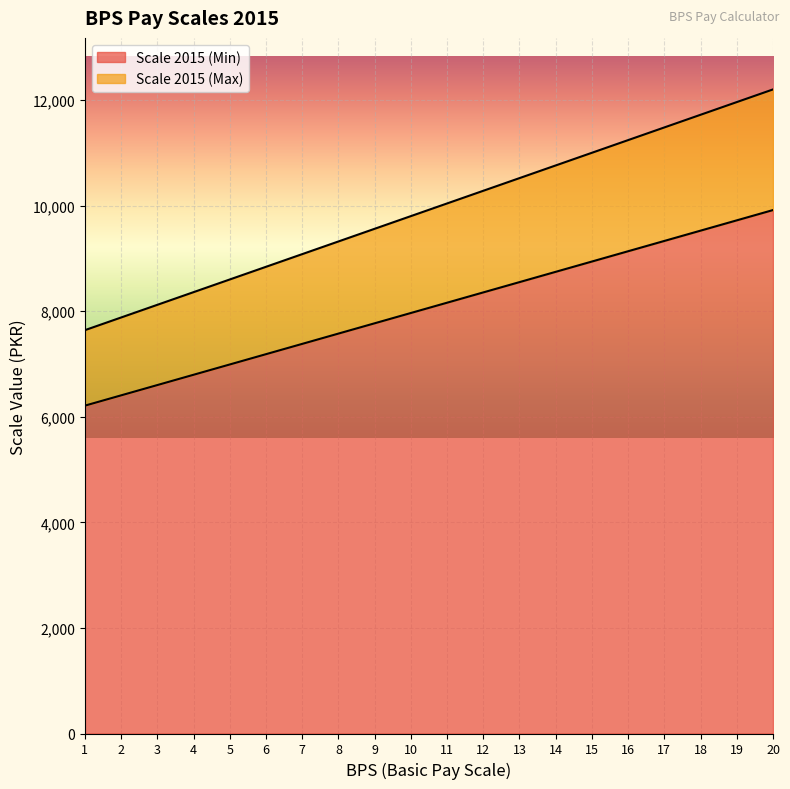

Reading left to right, what are all the values shown in this chart?

Scale 2015 (Min): 6210	6405	6600	6795	6990	7185	7380	7575	7770	7965	8160	8355	8550	8745	8940	9135	9330	9525	9720	9915
Scale 2015 (Max): 7640	7880	8120	8360	8600	8840	9080	9320	9560	9800	10040	10280	10520	10760	11000	11240	11480	11720	11960	12200